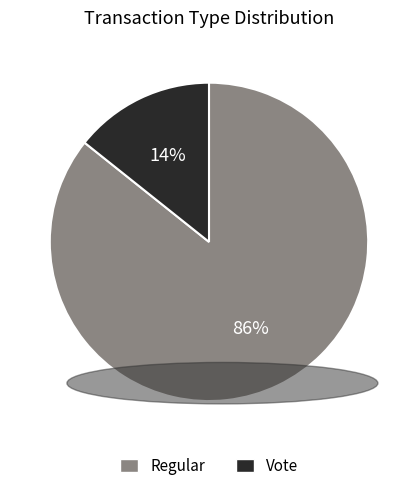

Is there any slice that represents more than half of the pie?

Yes